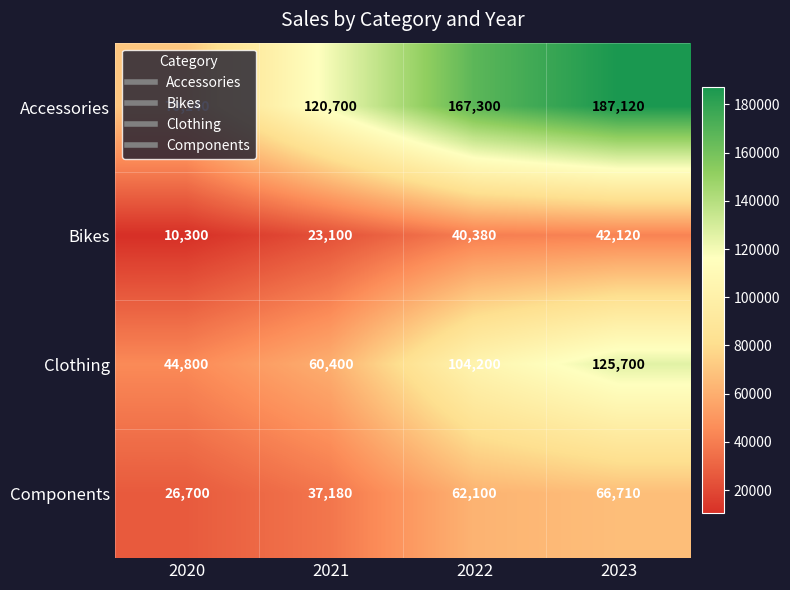

At how many categories does at least one series exceed 111264?

3